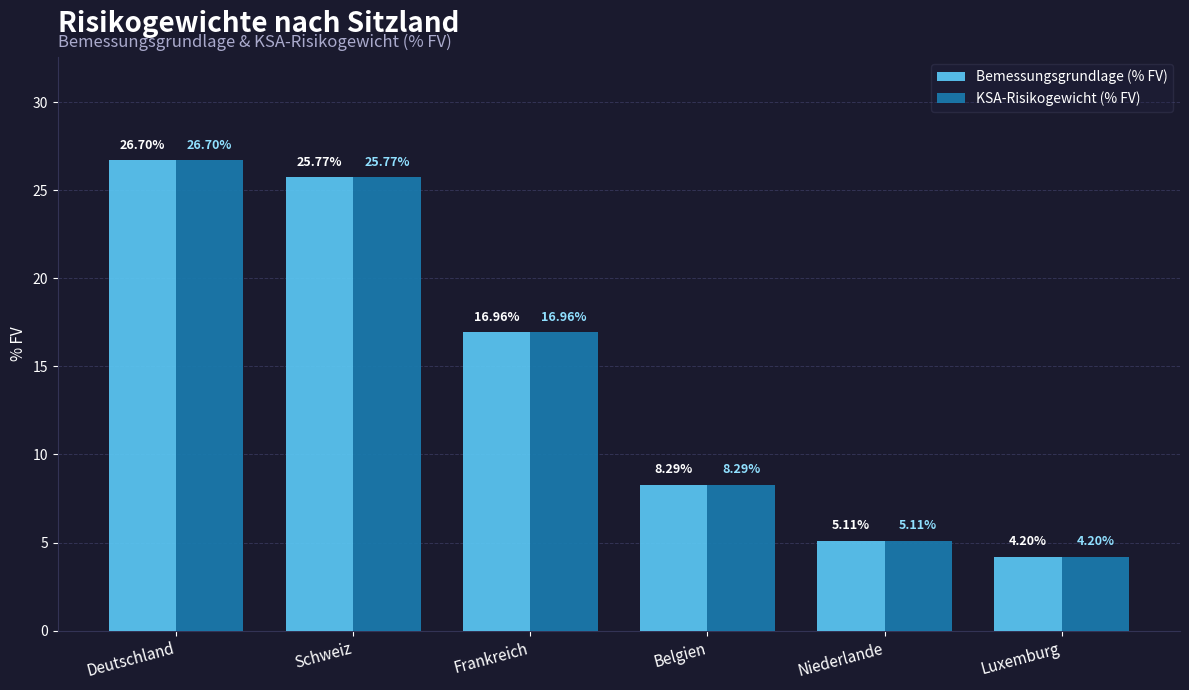

List the labels in order of Bemessungsgrundlage (% FV) value, largest first.

Deutschland, Schweiz, Frankreich, Belgien, Niederlande, Luxemburg